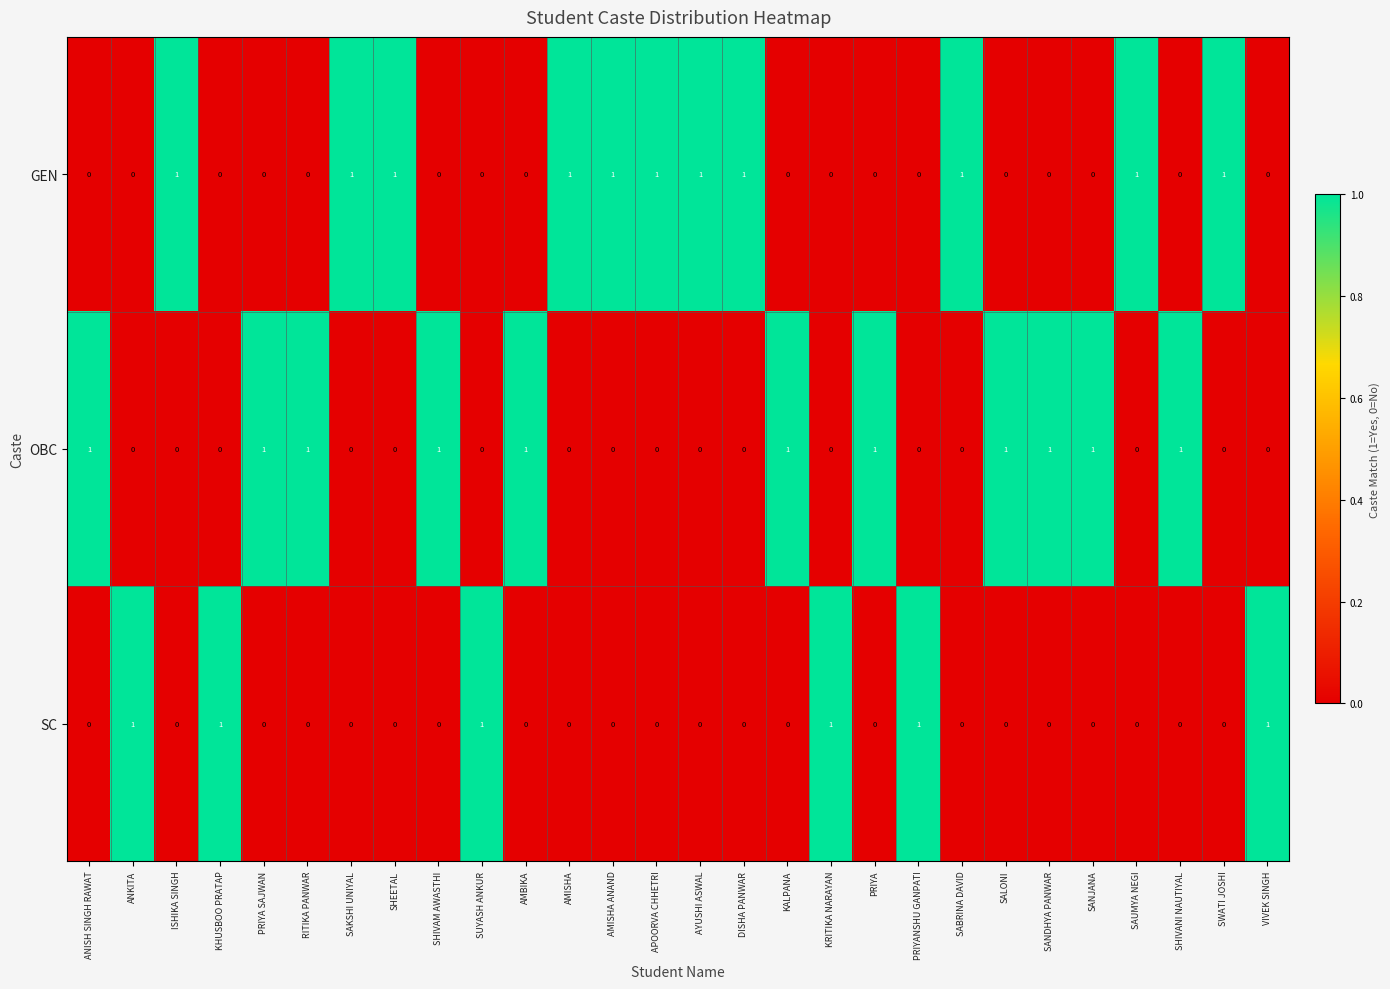

At how many categories does at least one series exceed 0?

28